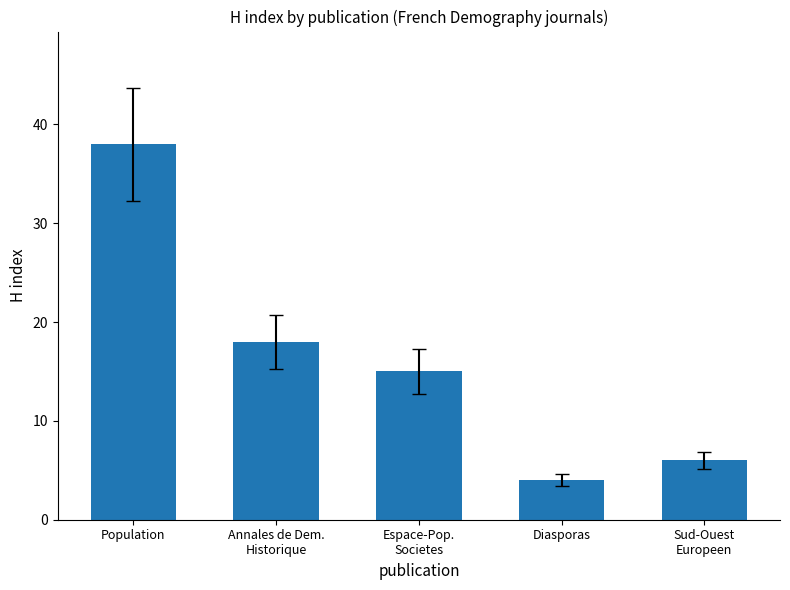

True or false: the data shows 38 at Population.

True